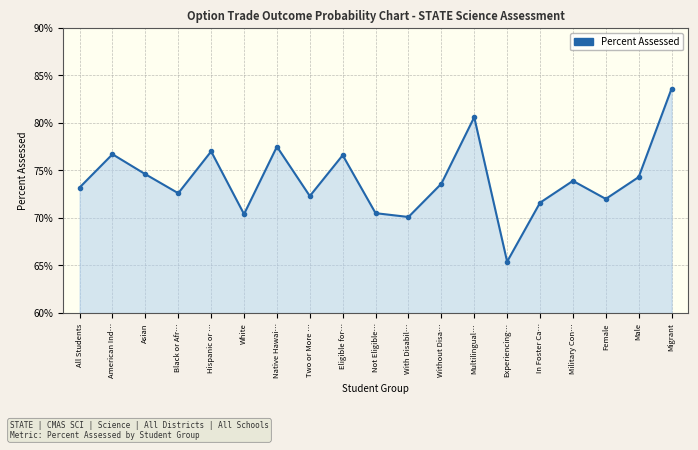

Which has a higher value, Multilingual… or Black or Afr…?

Multilingual…